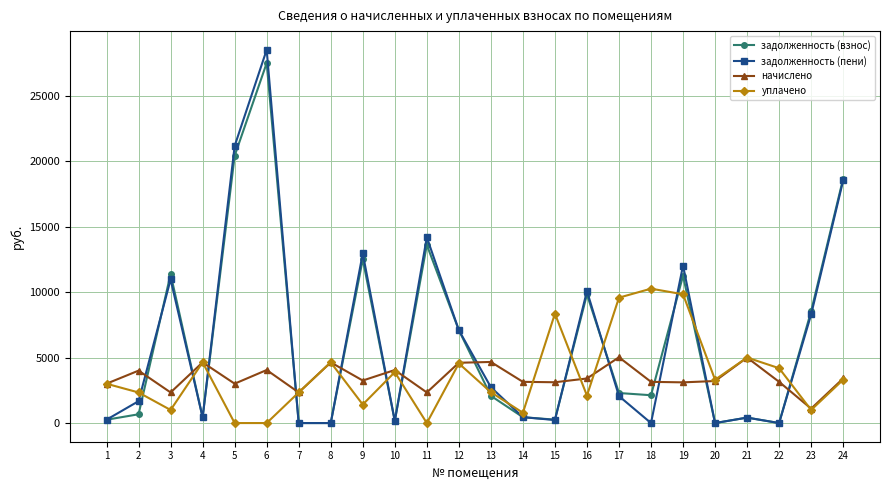

Where is the first local maximum for задолженность (пени)?

3